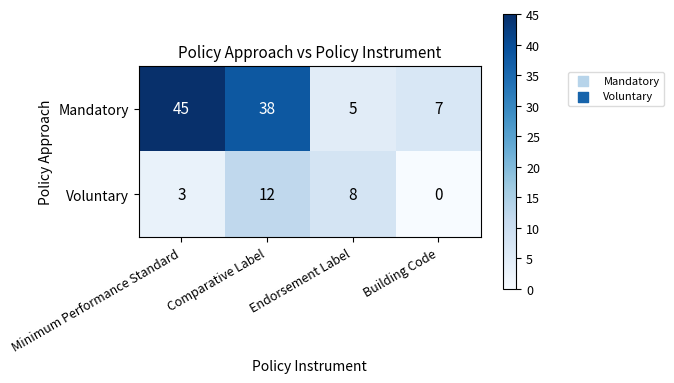

What is the difference between the second highest and minimum values in the Mandatory series?

33